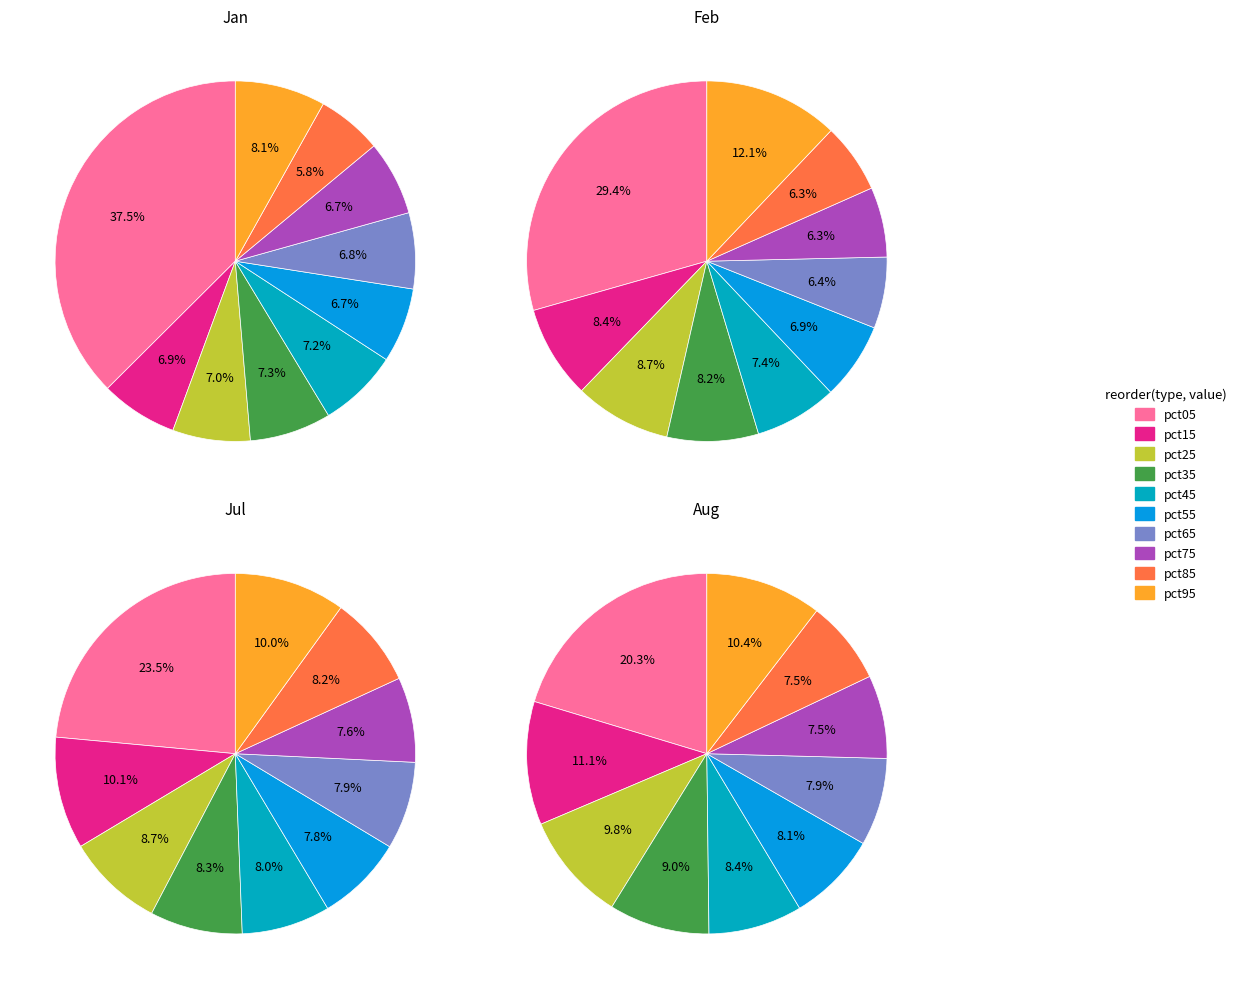

To the nearest percent, what portion does pct15 represent?

8%